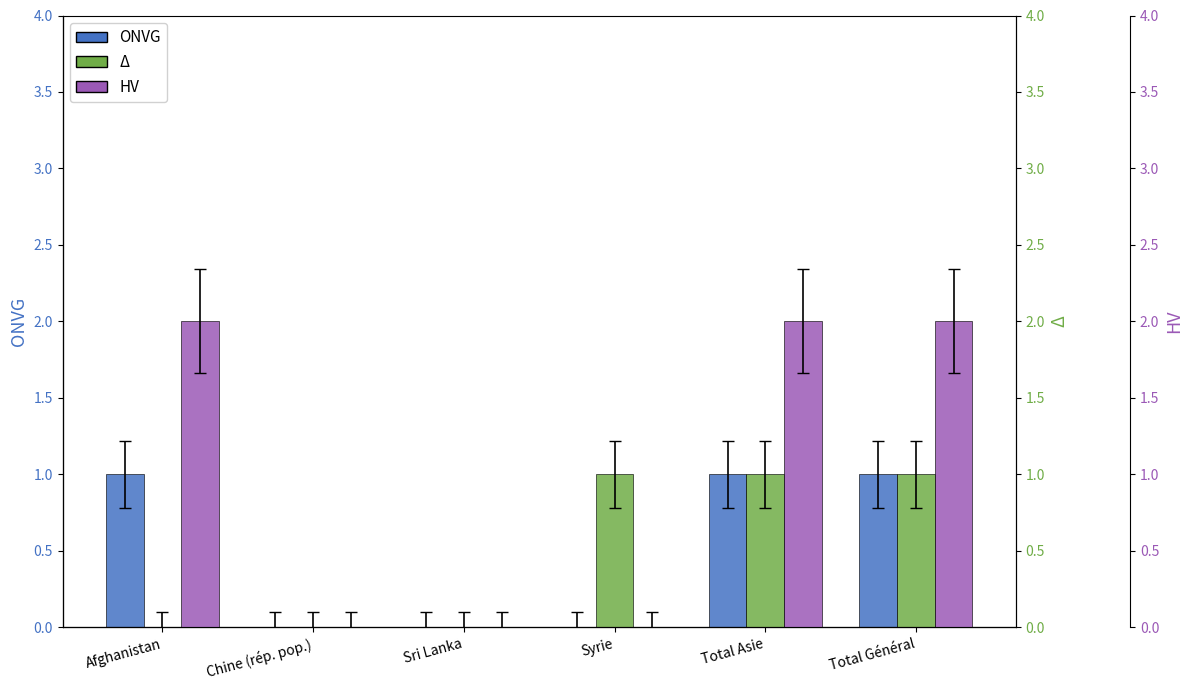

Does the chart contain stacked bars?

No